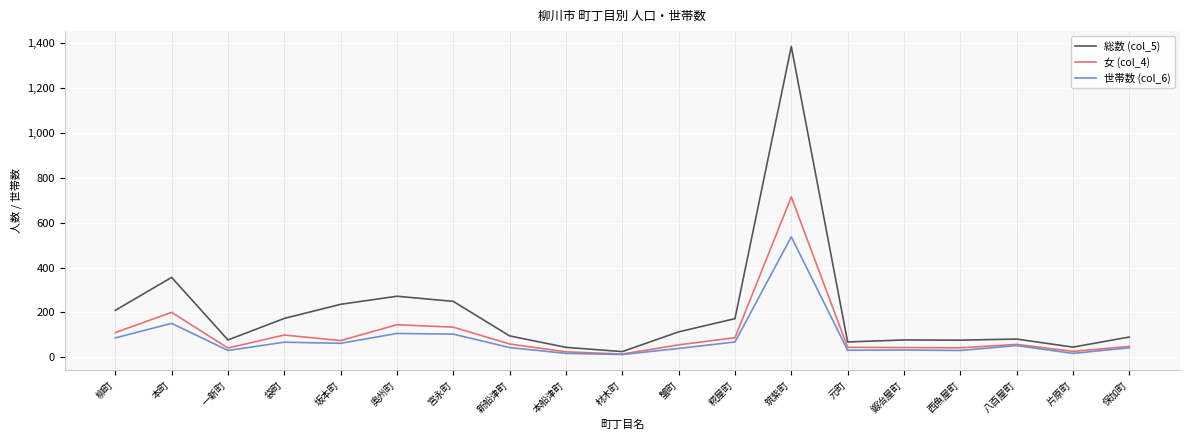

True or false: 世帯数 (col_6) has a value of 106 at 奥州町.

True